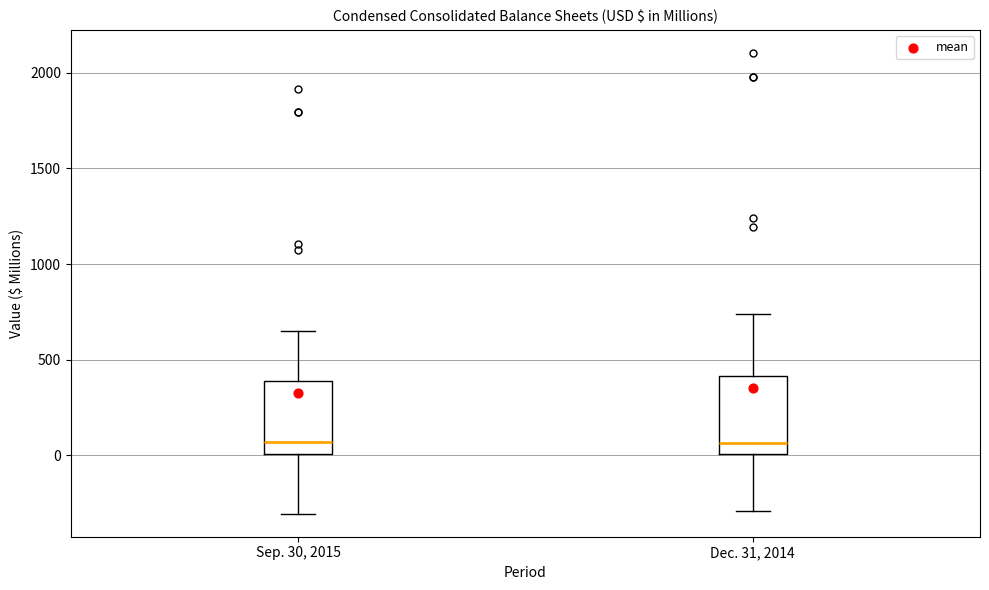

Where does the median line of the box for Sep. 30, 2015 sit on the y-axis? The values are not printed on the chart, so give them approximately, as read against the axis.

50